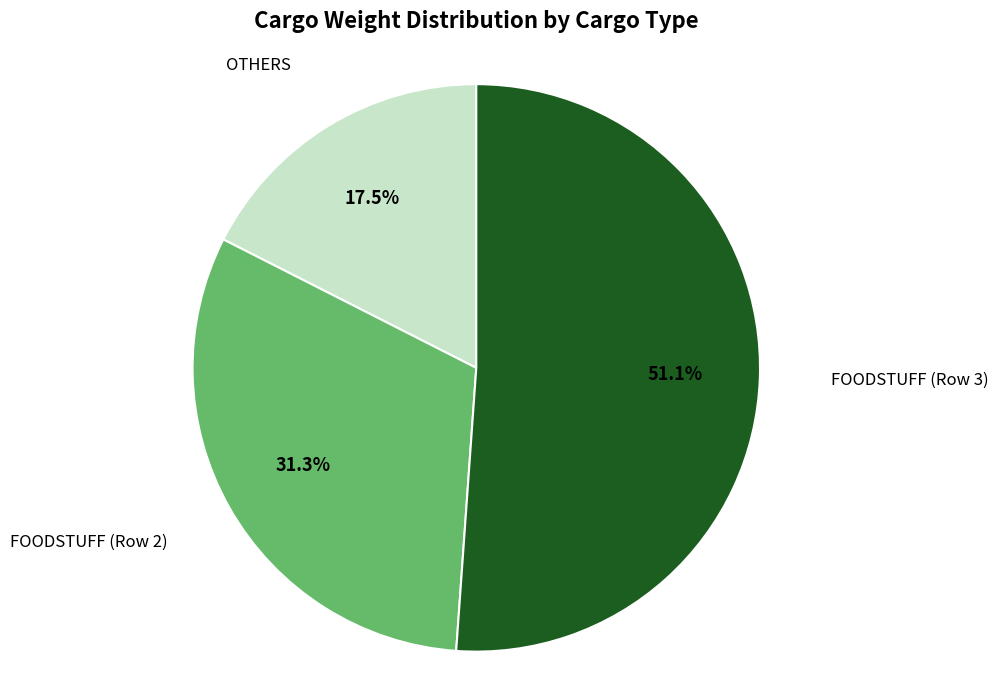

Does any single category account for the majority?

Yes